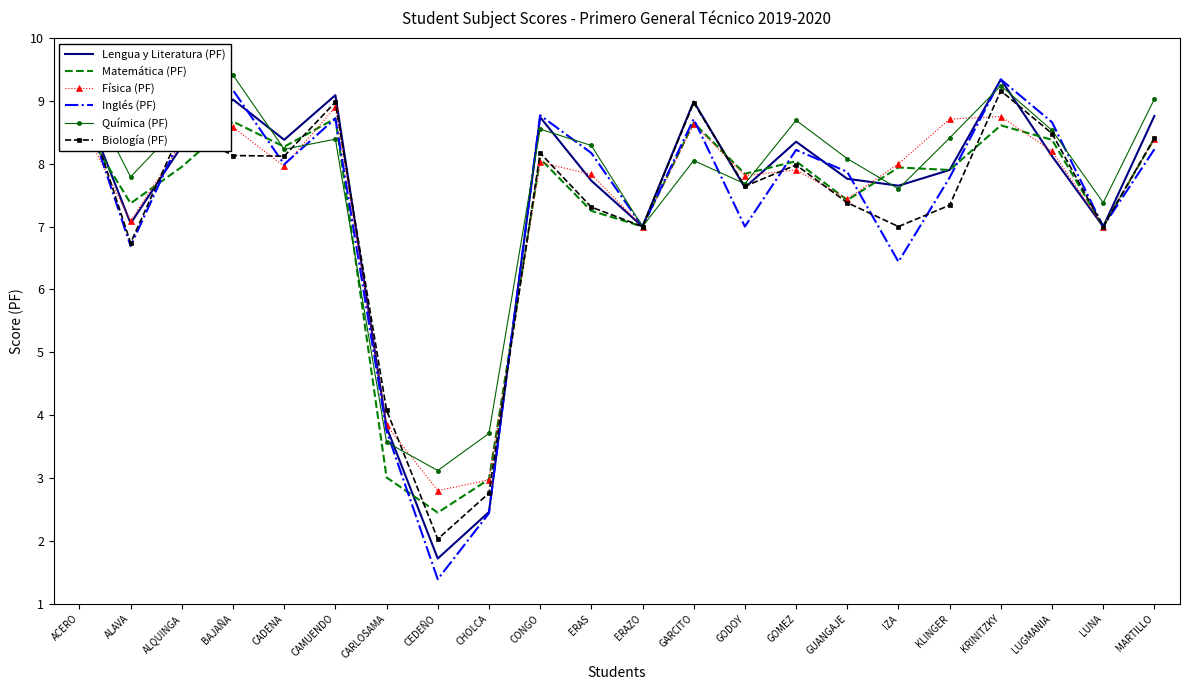

What is the sum of all Química (PF) values?

168.8